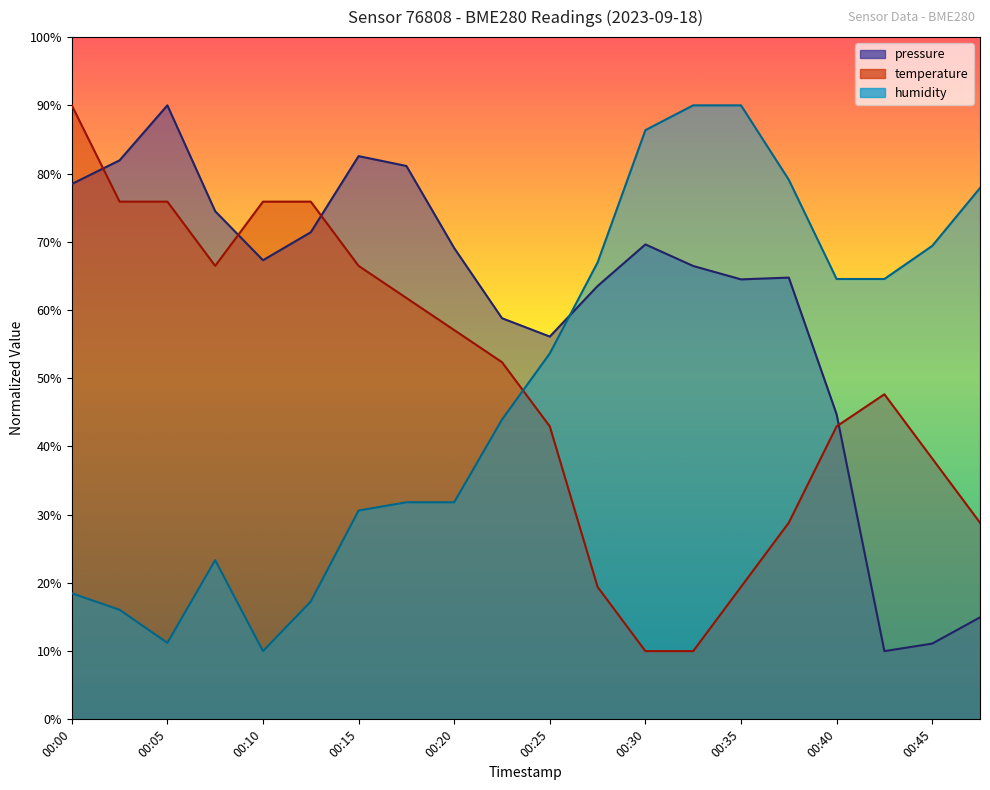

How many values in the temperature series are below 52?

10